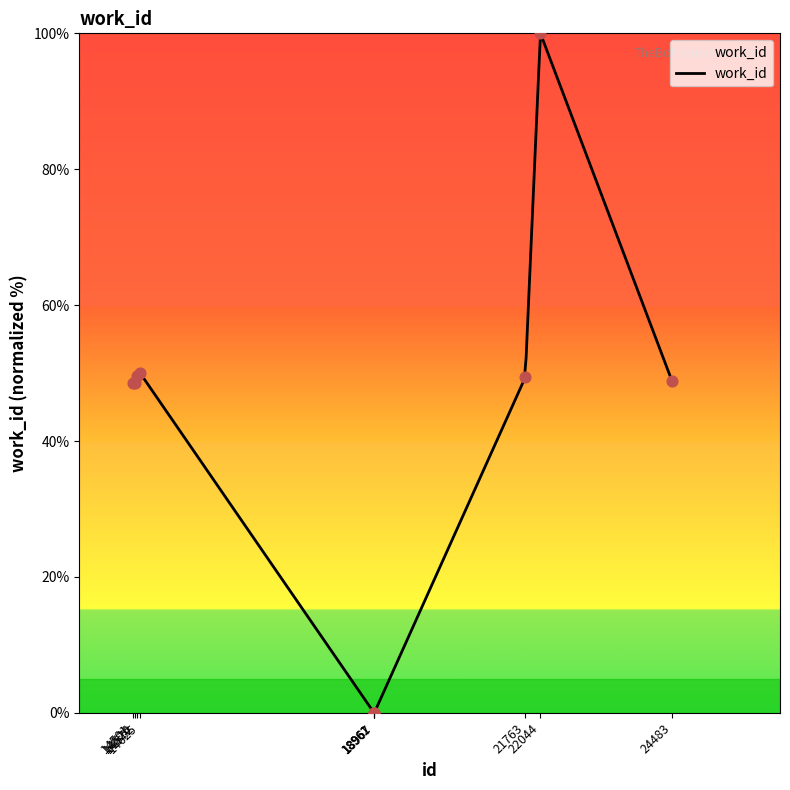

What is the change in value from 14526 to 21763?

+0.8